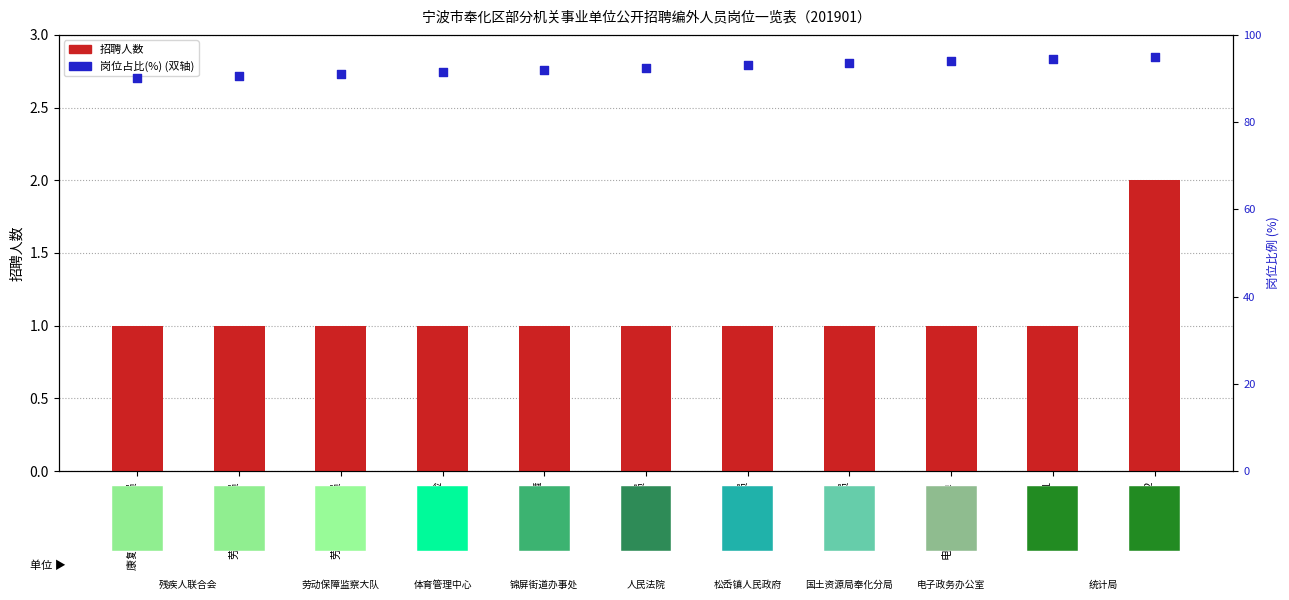

Which series has the largest total across all categories?

岗位占比(%)